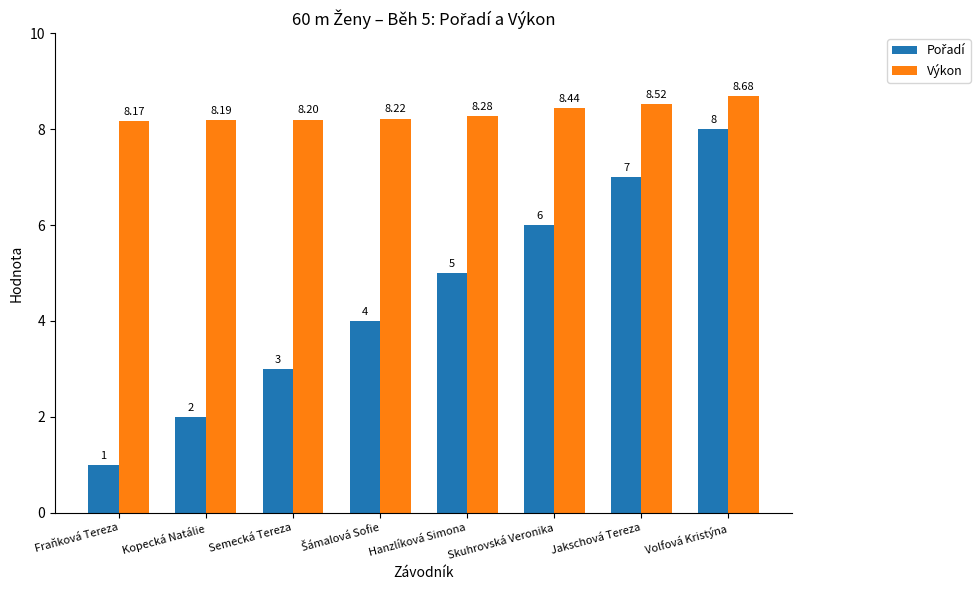

What is the sum of all Výkon values?

66.7